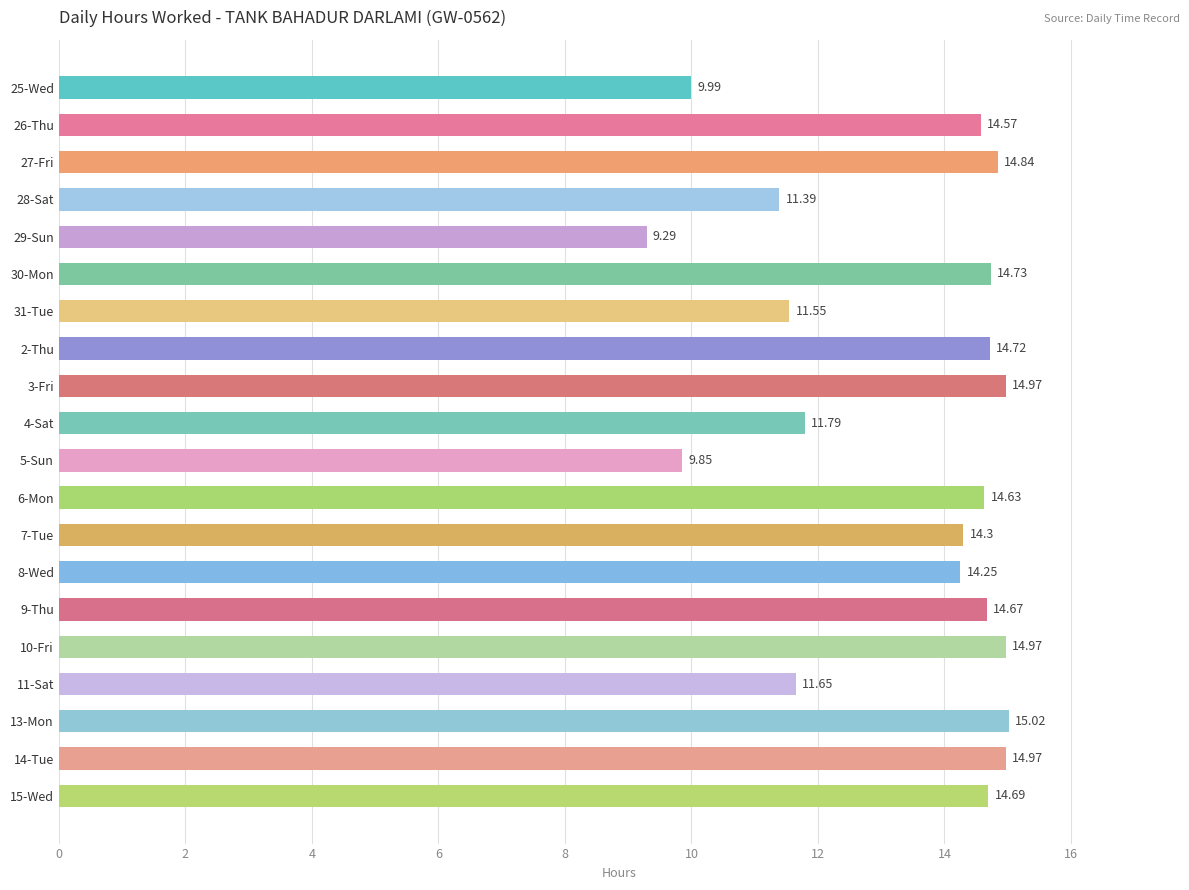

What is the sum of the values at 6-Mon and 3-Fri?

29.6